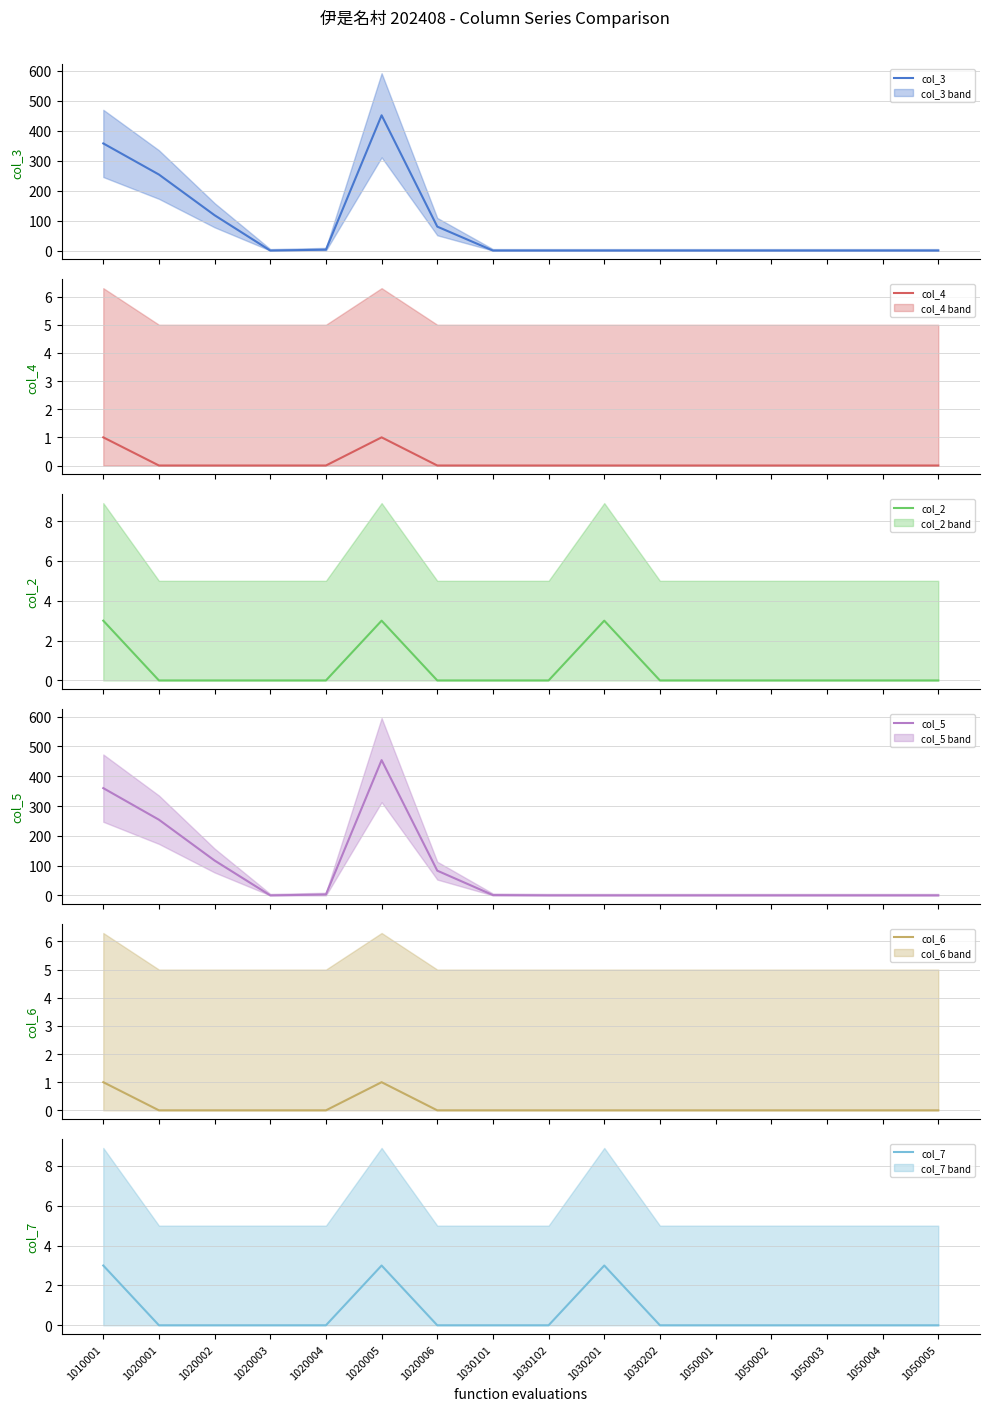

Reading right to left, what are all the values shown in this chart?

col_3: 0	0	0	0	0	0	0	0	0	80	452	3	0	118	254	358
col_4: 0	0	0	0	0	0	0	0	0	0	1	0	0	0	0	1
col_2: 0	0	0	0	0	0	3	0	0	0	3	0	0	0	0	3
col_5: 0	0	0	0	0	0	0	0	1	83	454	3	0	117	254	360
col_6: 0	0	0	0	0	0	0	0	0	0	1	0	0	0	0	1
col_7: 0	0	0	0	0	0	3	0	0	0	3	0	0	0	0	3